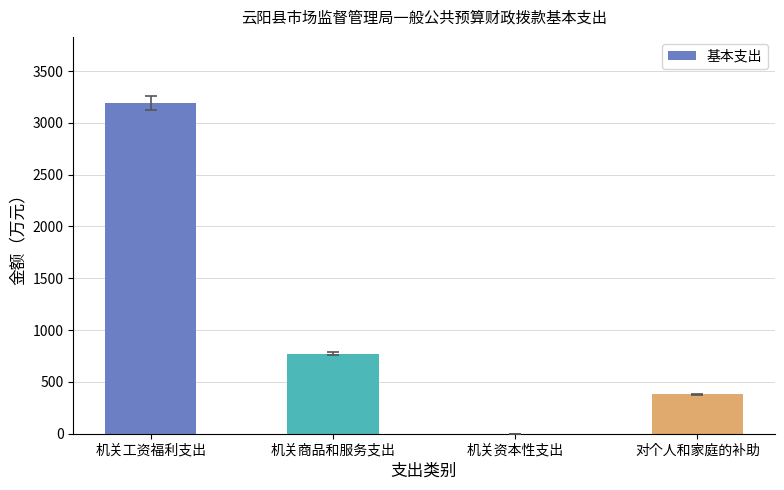

Between 机关商品和服务支出 and 机关工资福利支出, which is larger?

机关工资福利支出